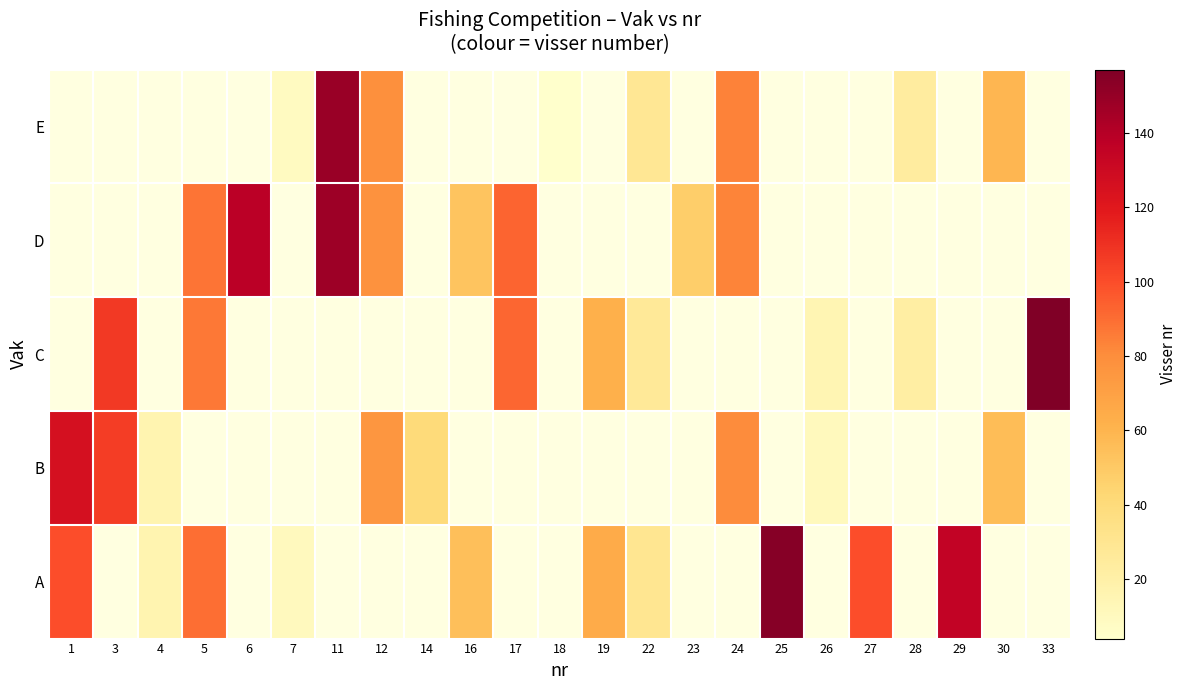

At 29, list the series in order from smallest to largest.

A, B, C, D, E